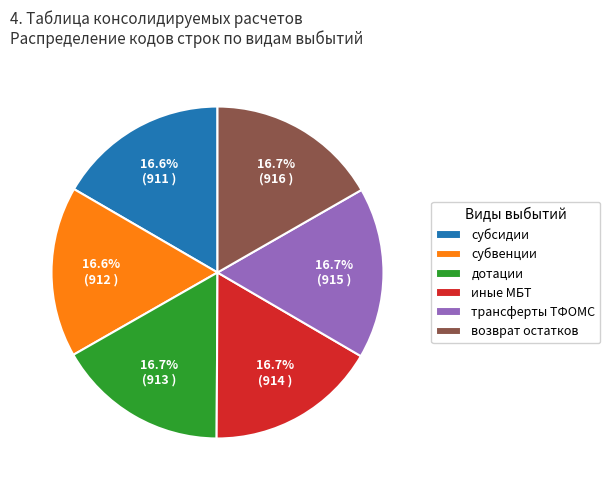

Is there a majority slice in this chart?

No